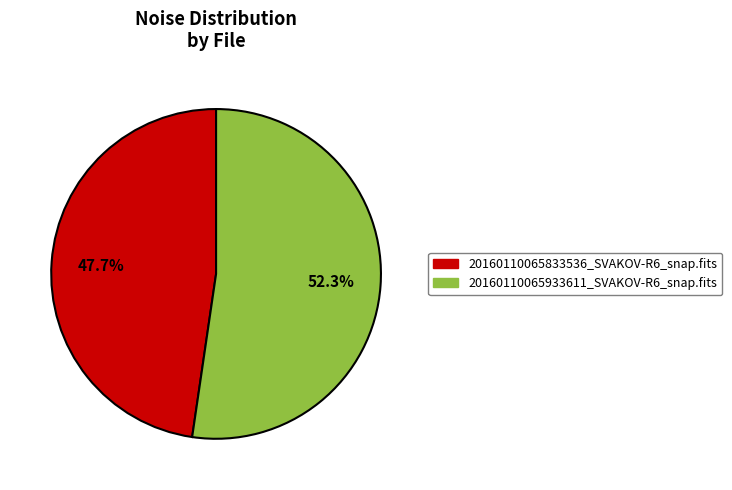

Which slice represents more than half of the pie?

20160110065933611_SVAKOV-R6_snap.fits